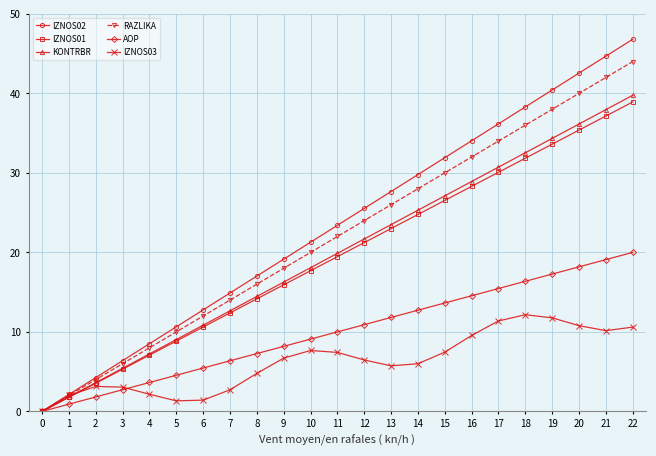

Rank the series by their maximum value, from lowest to highest.

IZNOS03, AOP, IZNOS01, KONTRBR, RAZLIKA, IZNOS02